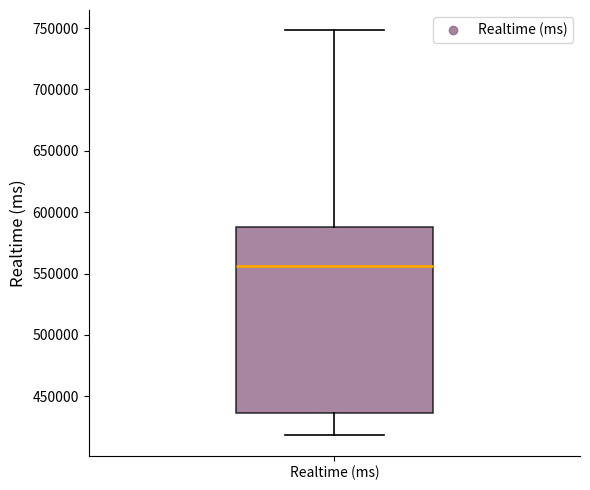

Transcribe this box plot: give where the median line is, the range the box spans, and where the two whiskers end, as read against the y-axis. The values are not printed on the chart, so give them approximately, as read against the axis.

median 555000, box 435000 to 590000, whiskers 420000 to 750000